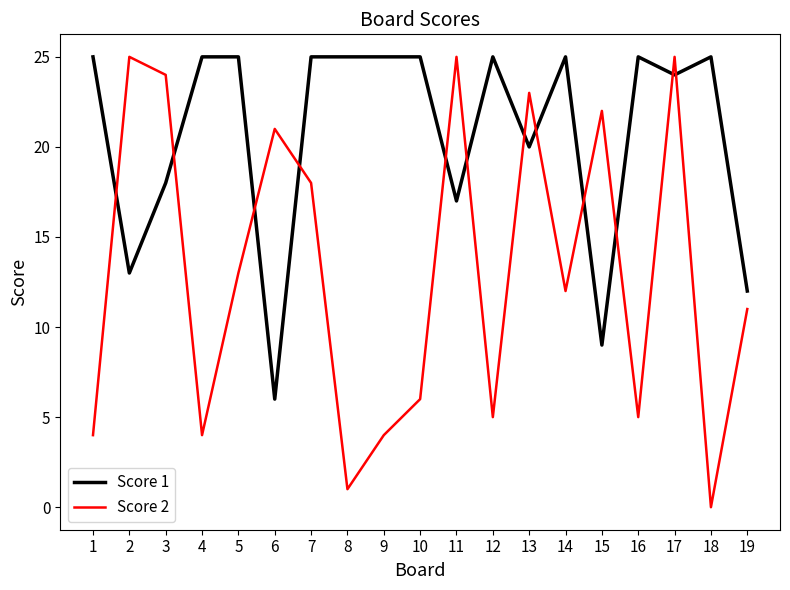

What is the difference between the highest and lowest values at 10?

19